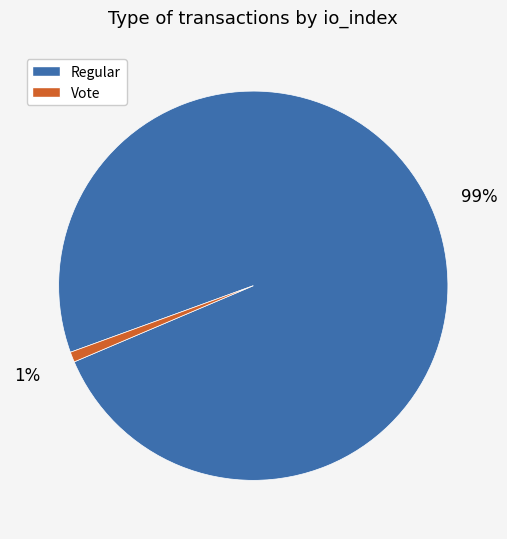

Rank the categories by value from highest to lowest.

Regular, Vote